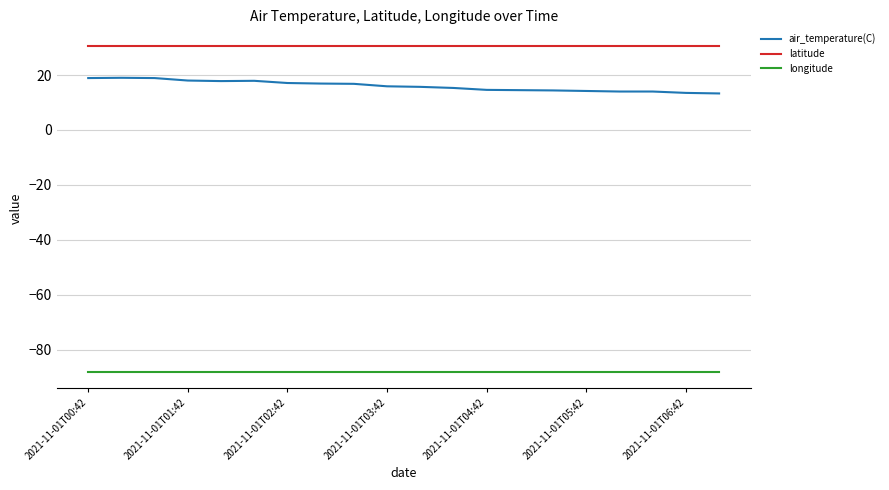

True or false: longitude and latitude intersect in this chart.

False